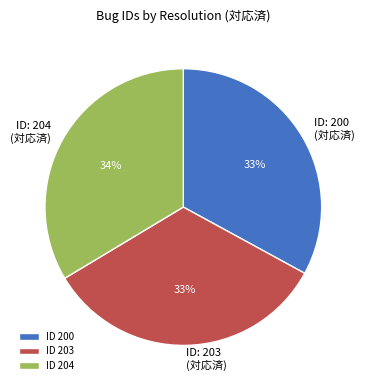

True or false: ID 203 accounts for 19% of the total.

False